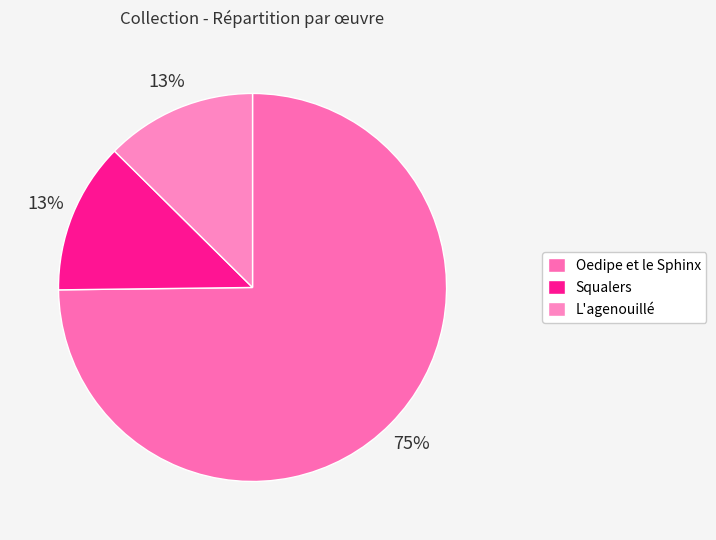

To the nearest percent, what is the difference between the Oedipe et le Sphinx and Squalers slice percentages?

62%